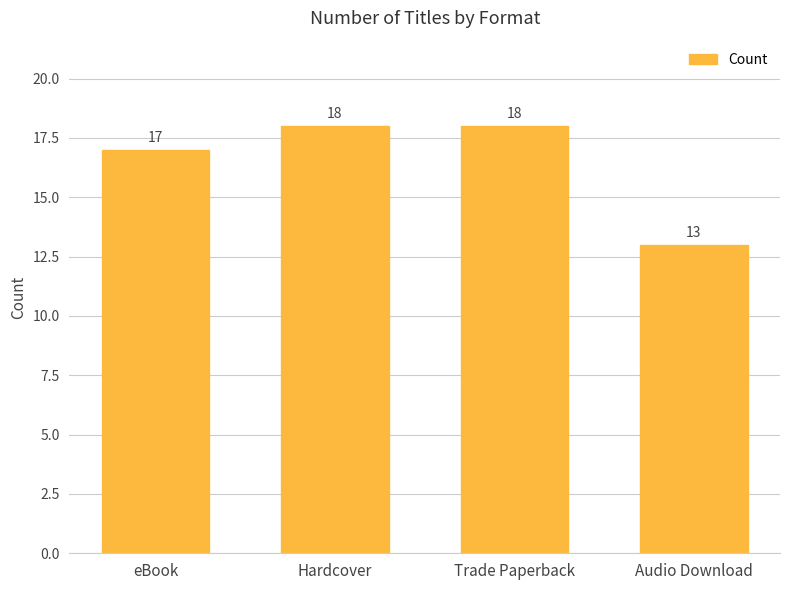

What is the ratio of the value at eBook to the value at Trade Paperback?

0.9